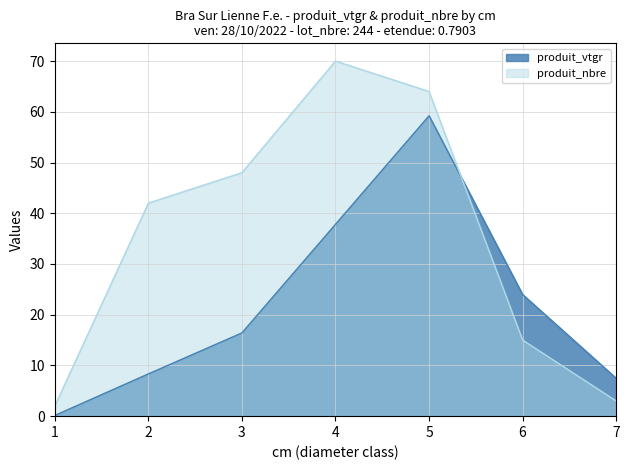

In produit_vtgr, how many points are higher than both neighbors (excluding endpoints)?

1